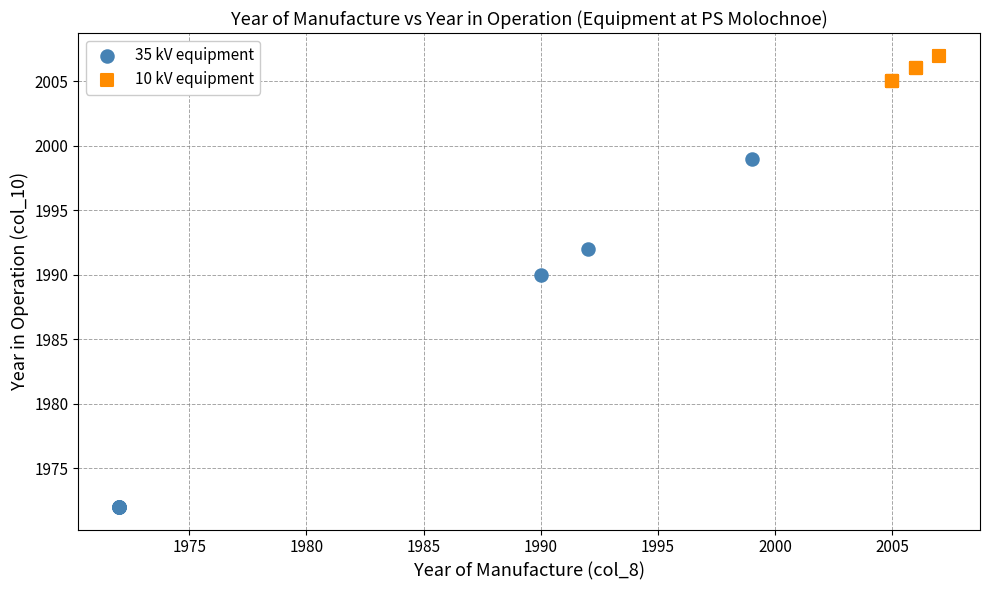

Which series reaches the maximum Y coordinate?

10 kV equipment